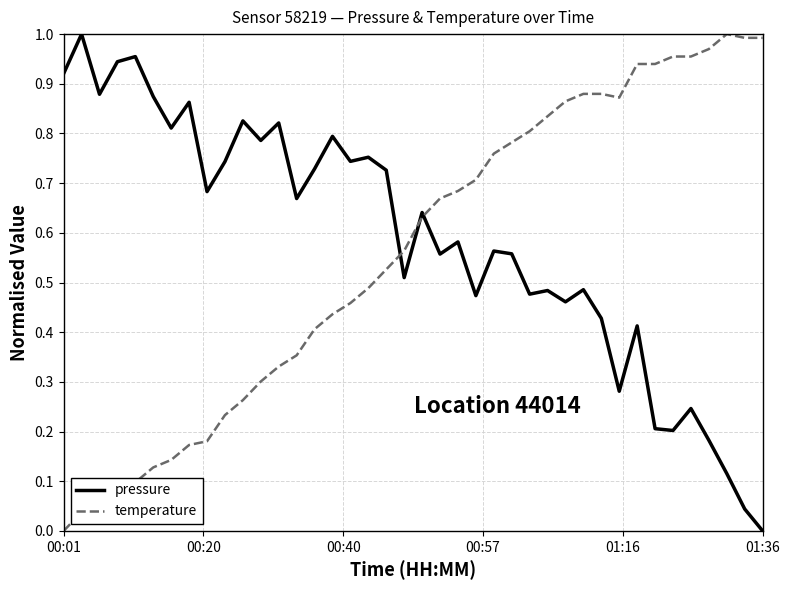

At which label does temperature reach its minimum?

00:01